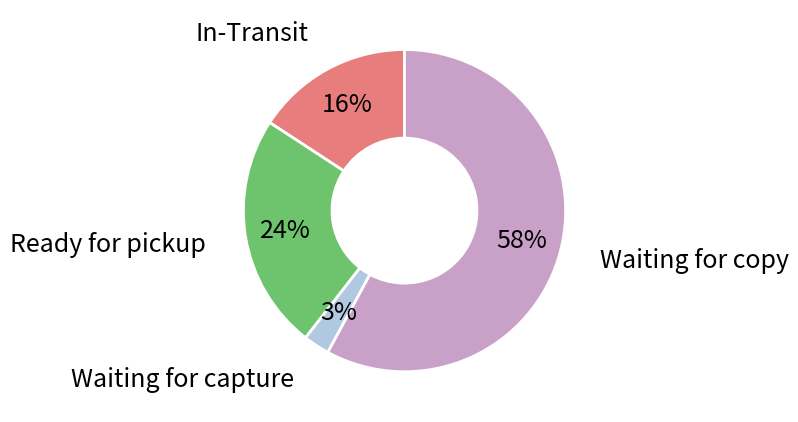

Count the number of slices in the pie.

4